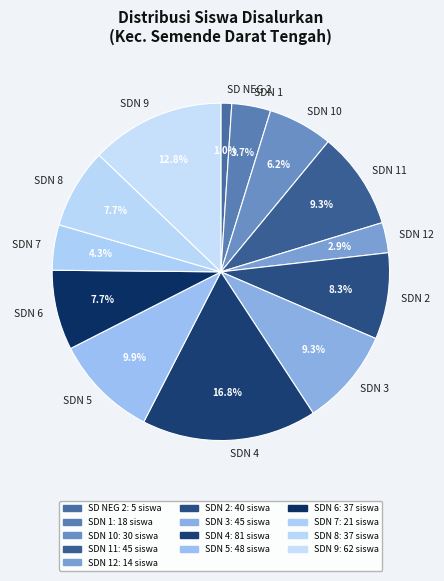

What percentage is NOT represented by SDN 12?

97.1%